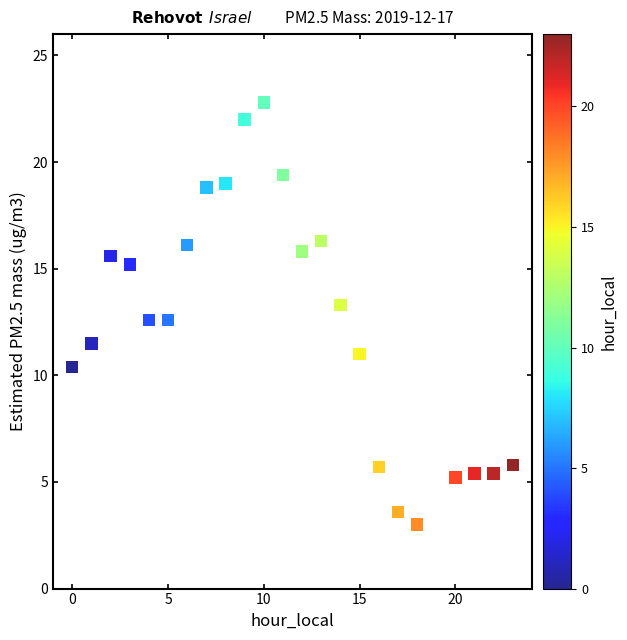

What is the range of Y values (max minus min)?

19.8